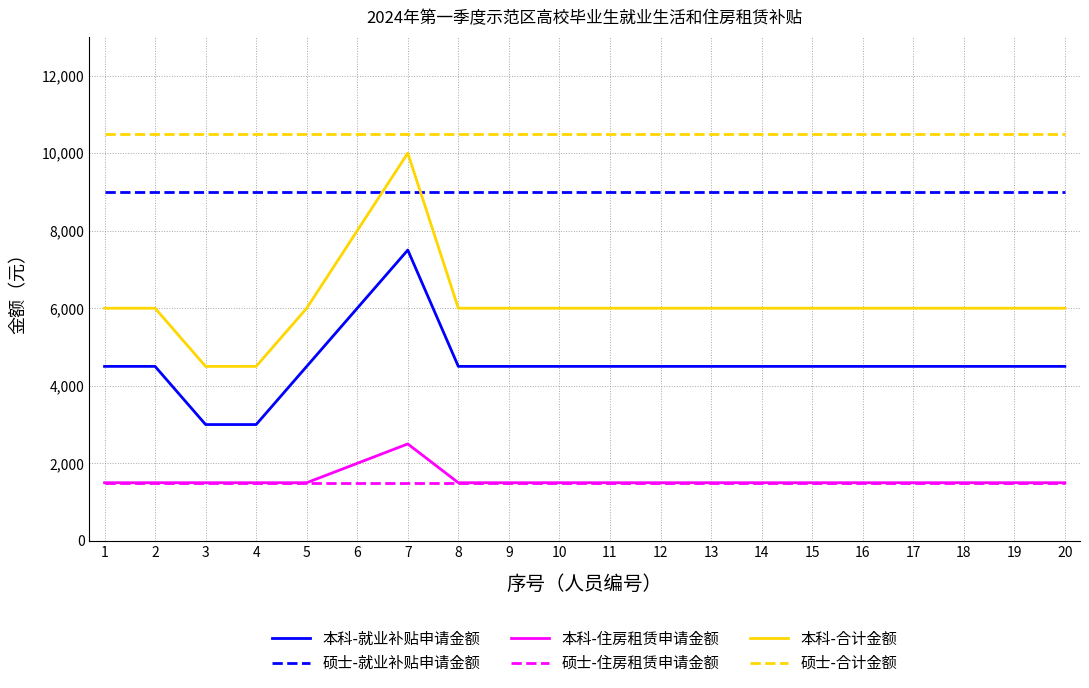

The 硕士-合计金额 series shows 16703 at 18. True or false?

False